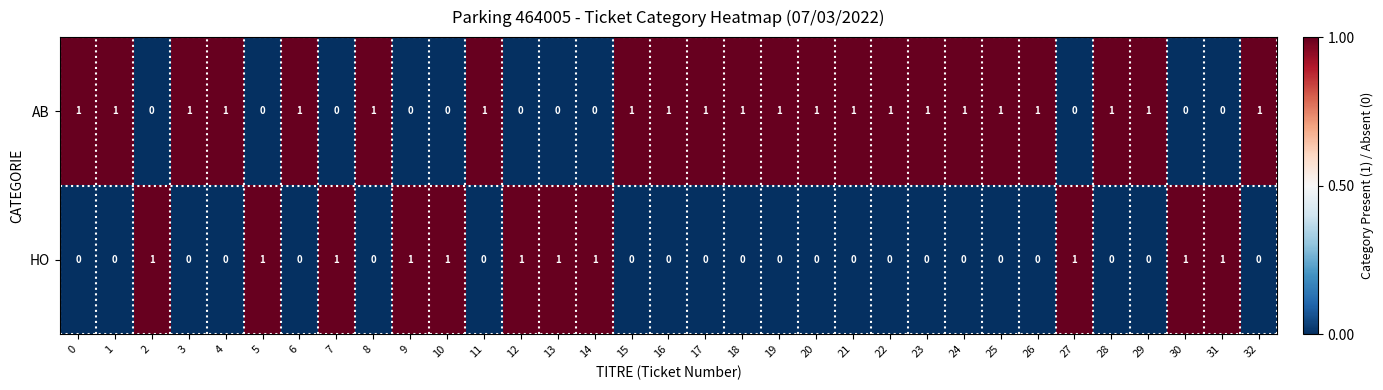

List the series in order of their overall mean, lowest first.

HO, AB